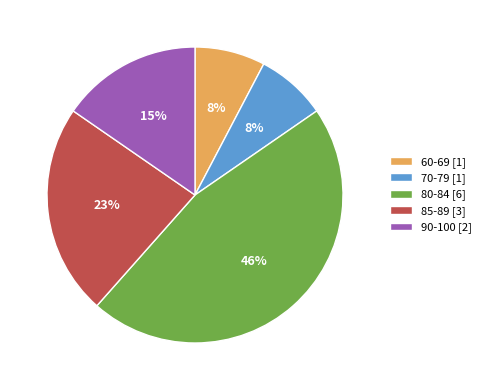

To the nearest percent, what percentage of the pie is 90-100 [2]?

15%